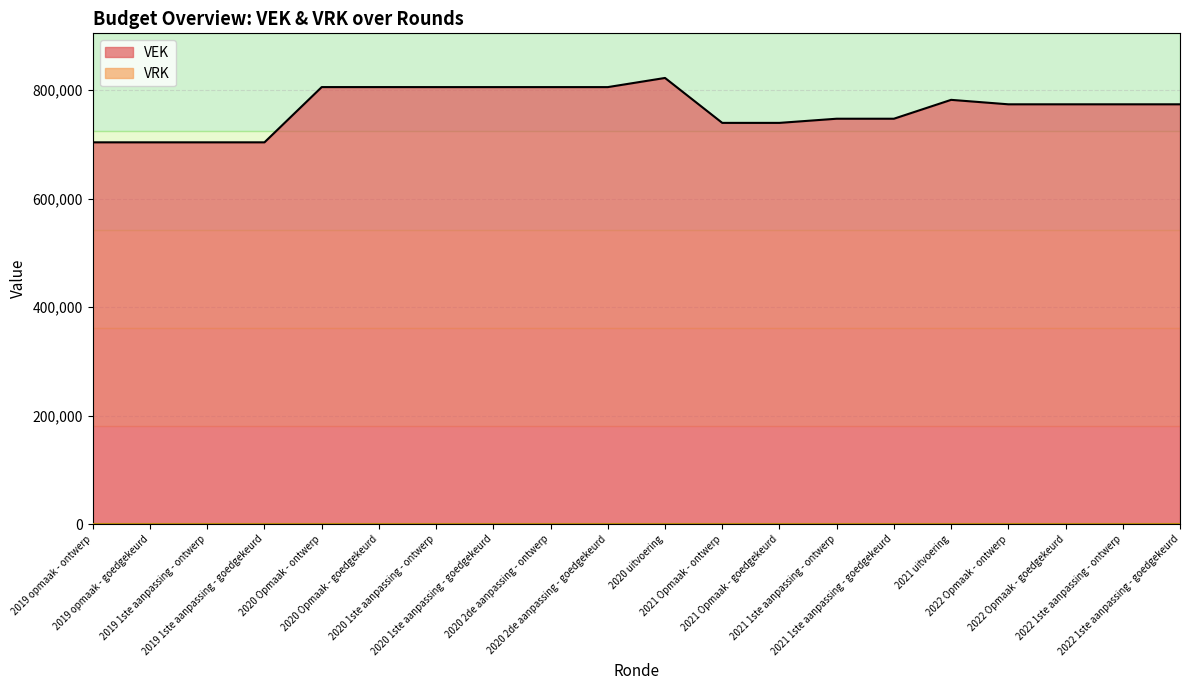

Reading left to right, extract all data points from this chart.

2019 opmaak - ontwerp=703818	2019 opmaak - goedgekeurd=703818	2019 1ste aanpassing - ontwerp=703818	2019 1ste aanpassing - goedgekeurd=703818	2020 Opmaak - ontwerp=805643	2020 Opmaak - goedgekeurd=805643	2020 1ste aanpassing - ontwerp=805609	2020 1ste aanpassing - goedgekeurd=805609	2020 2de aanpassing - ontwerp=805609	2020 2de aanpassing - goedgekeurd=805609	2020 uitvoering=822477	2021 Opmaak - ontwerp=739667	2021 Opmaak - goedgekeurd=739667	2021 1ste aanpassing - ontwerp=747332	2021 1ste aanpassing - goedgekeurd=747332	2021 uitvoering=782117	2022 Opmaak - ontwerp=773900	2022 Opmaak - goedgekeurd=773900	2022 1ste aanpassing - ontwerp=773900	2022 1ste aanpassing - goedgekeurd=773900